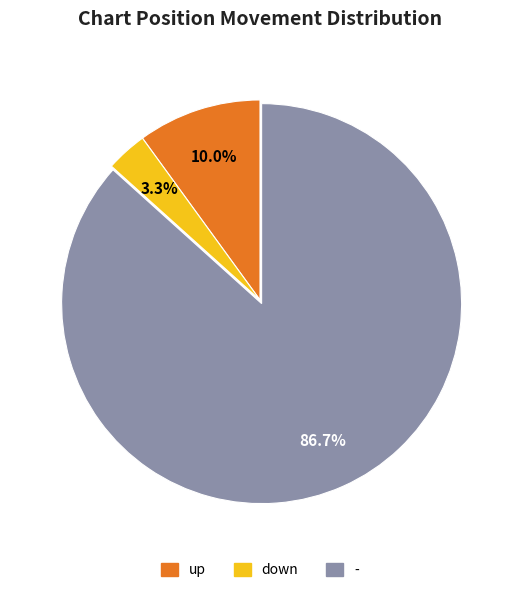

Is it true that - is 72% of the pie?

False